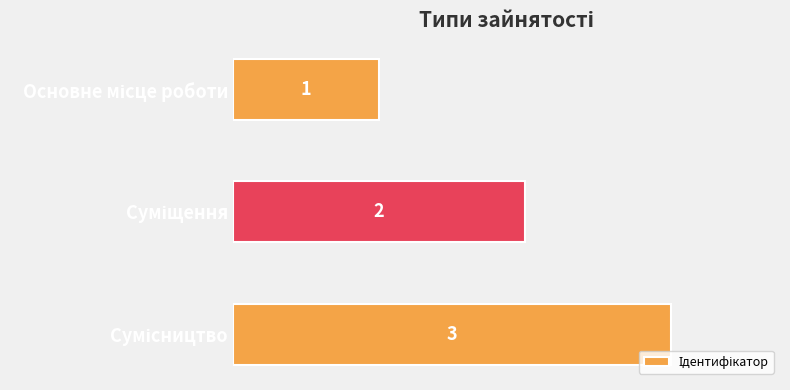

What is the maximum value shown in the chart?

3